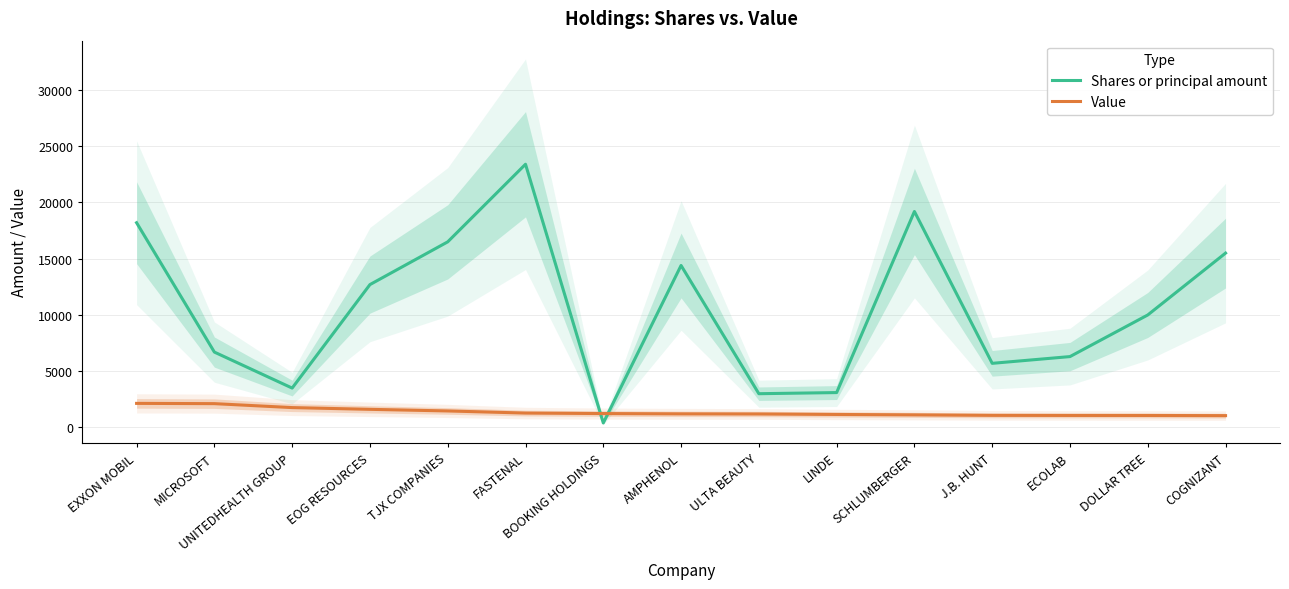

What is the average value of the Shares or principal amount series?

10573